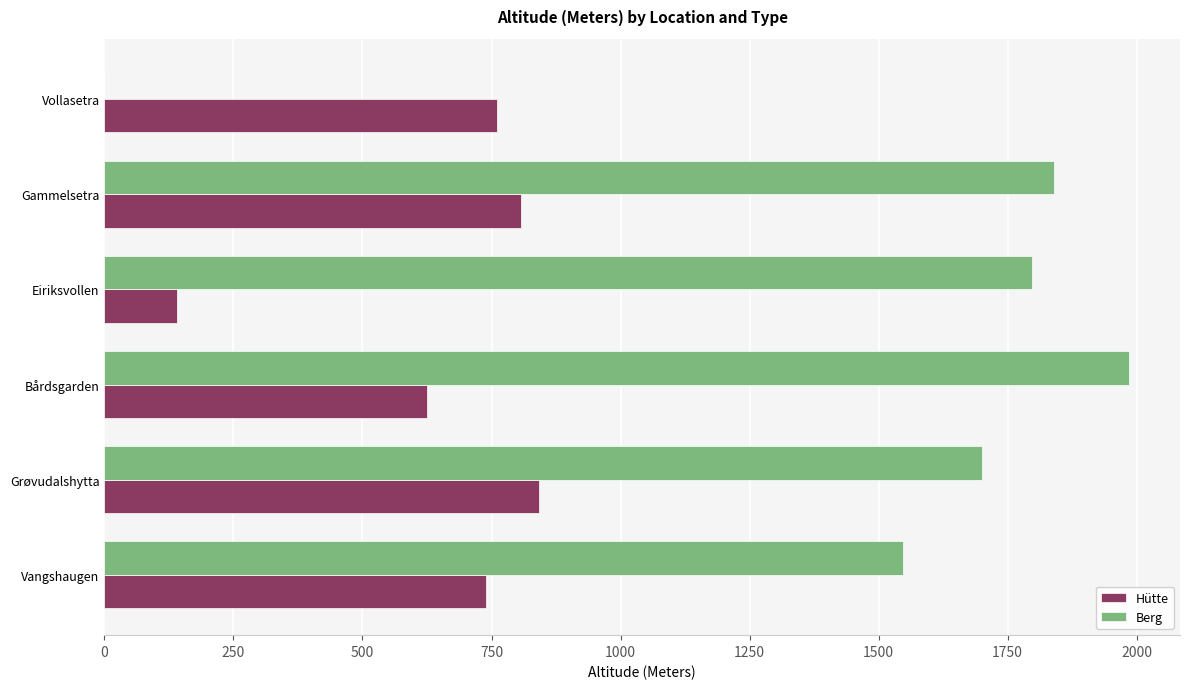

The value of Berg at Eiriksvollen is 978. True or false?

False